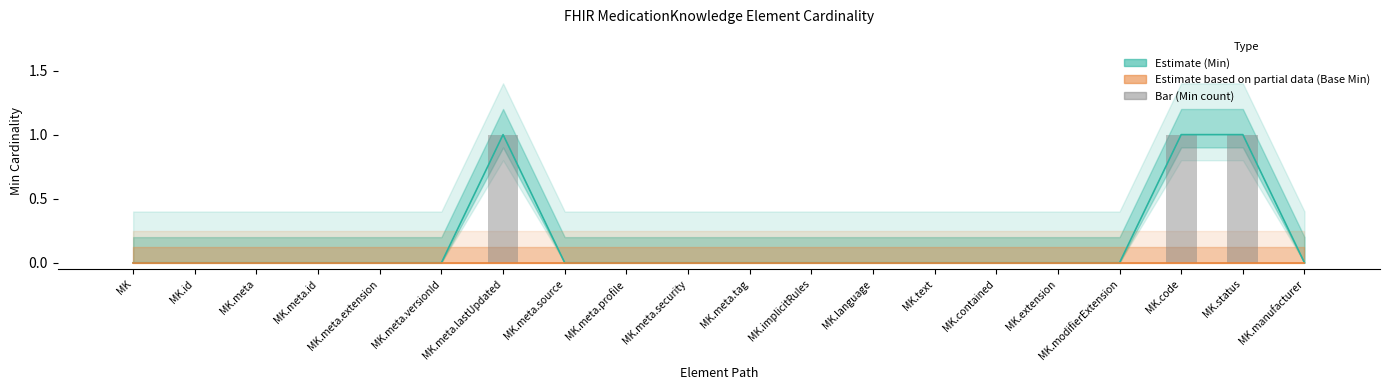

How many values are between 0 and 1?

20